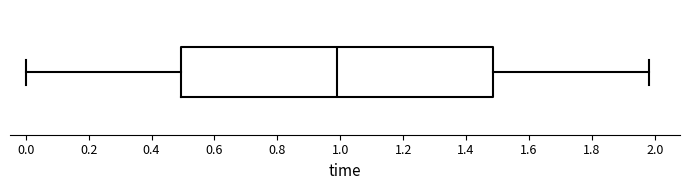

Where does the median line of the box sit on the x-axis? The values are not printed on the chart, so give them approximately, as read against the axis.

1.00